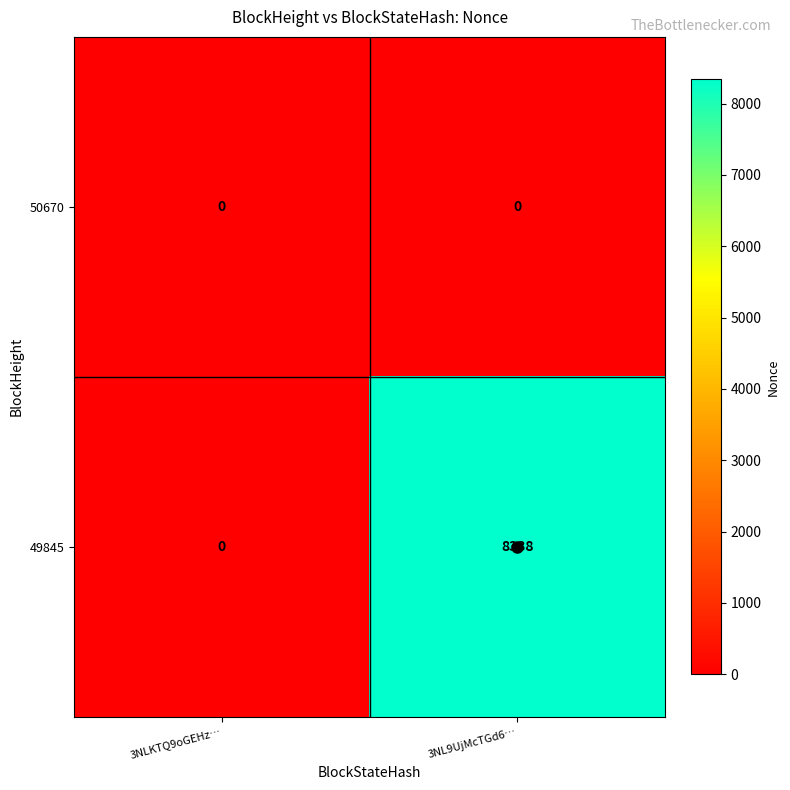

Which series has the widest spread of values?

49845